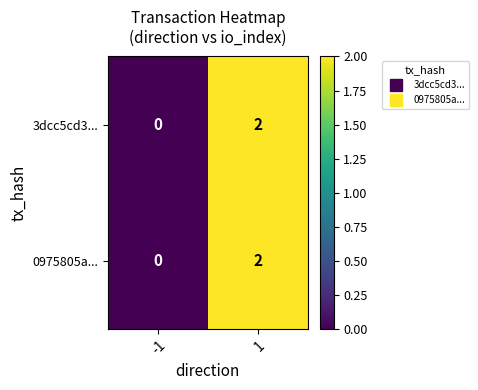

Rank the categories by 0975805a... value from lowest to highest.

-1, 1